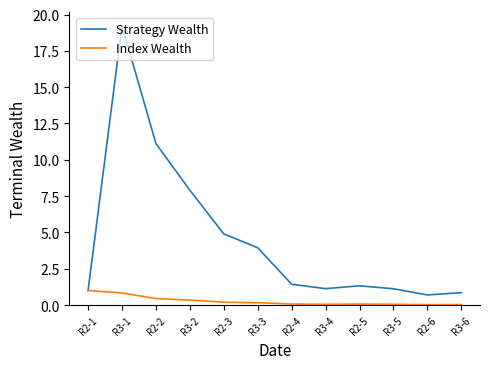

What is the sum of all Strategy Wealth values?

54.7